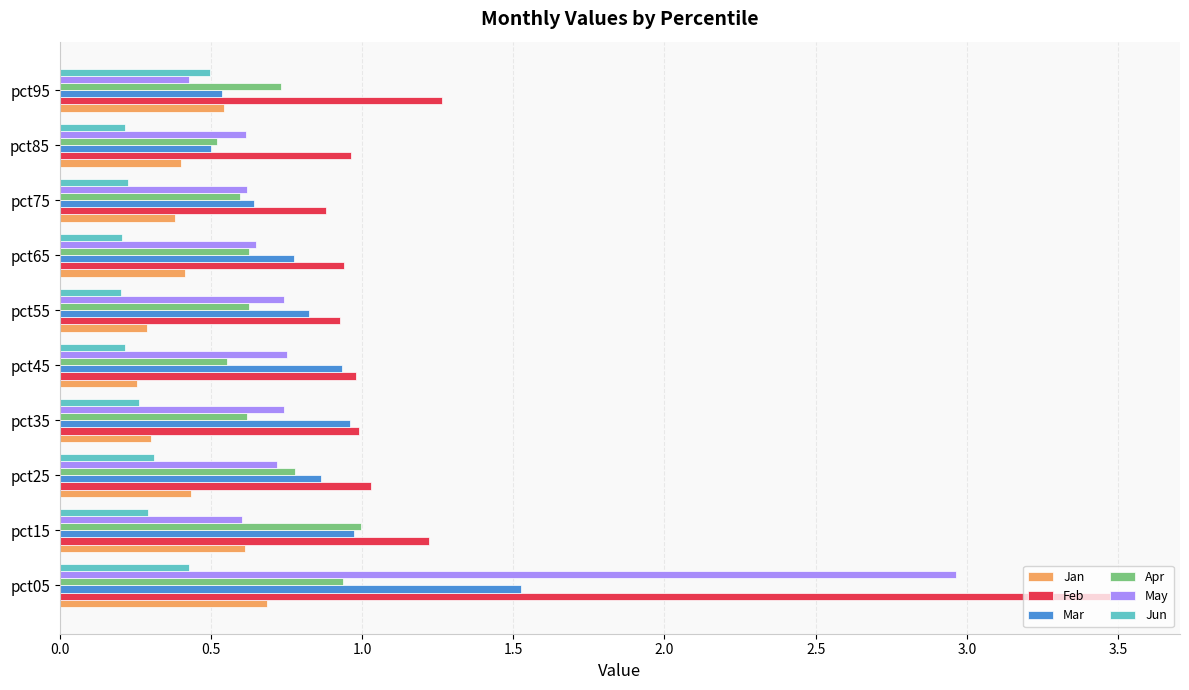

What is the sum of all Mar values?

8.5